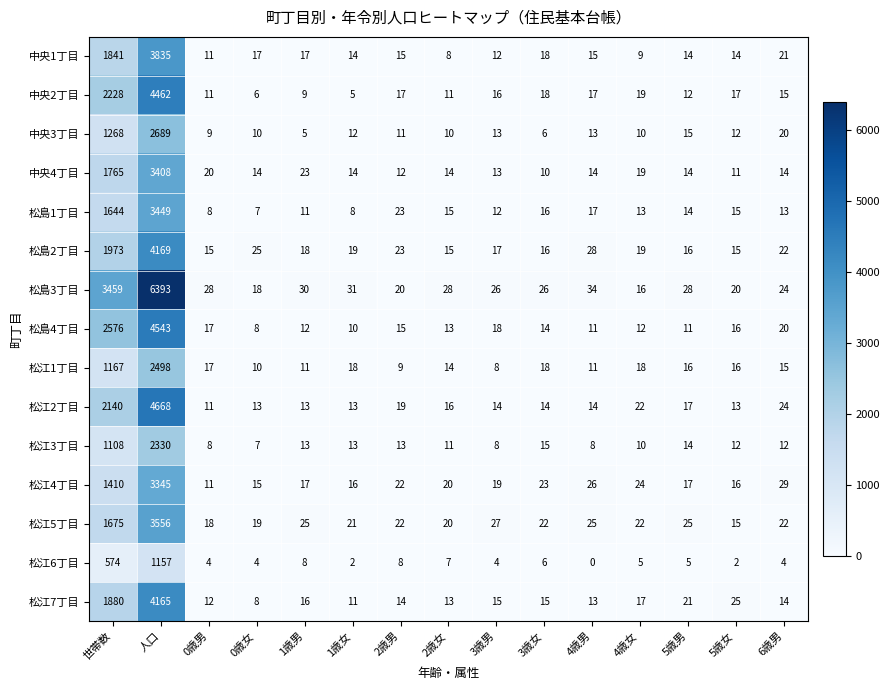

The value of 中央4丁目 at 1歳男 is 23. True or false?

True